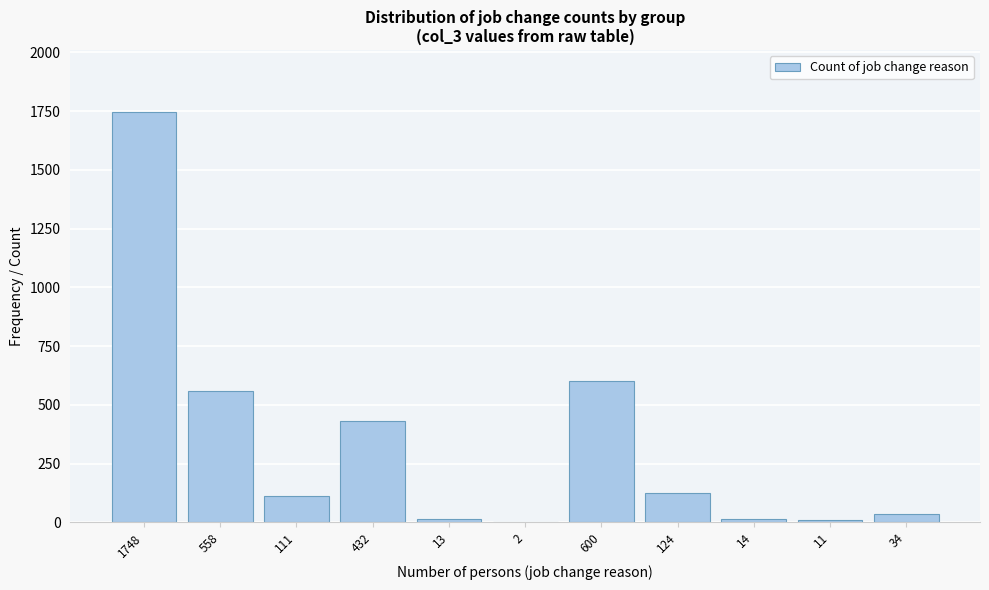

The chart shows a value of 600 at 600. True or false?

True